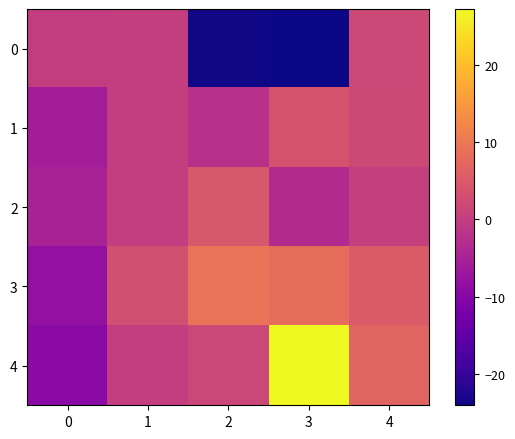

Reading left to right, what are all the values shown in this chart?

0: 0=-0.2	1=0.0	2=-23.7	3=-24.1	4=2.0
1: 0=-5.7	1=0.0	2=-2.3	3=3.7	4=2.2
2: 0=-5.0	1=0.0	2=4.5	3=-3.4	4=0.3
3: 0=-8.2	1=3.1	2=9.2	3=8.2	4=5.1
4: 0=-9.3	1=0.0	2=1.7	3=27.3	4=6.8